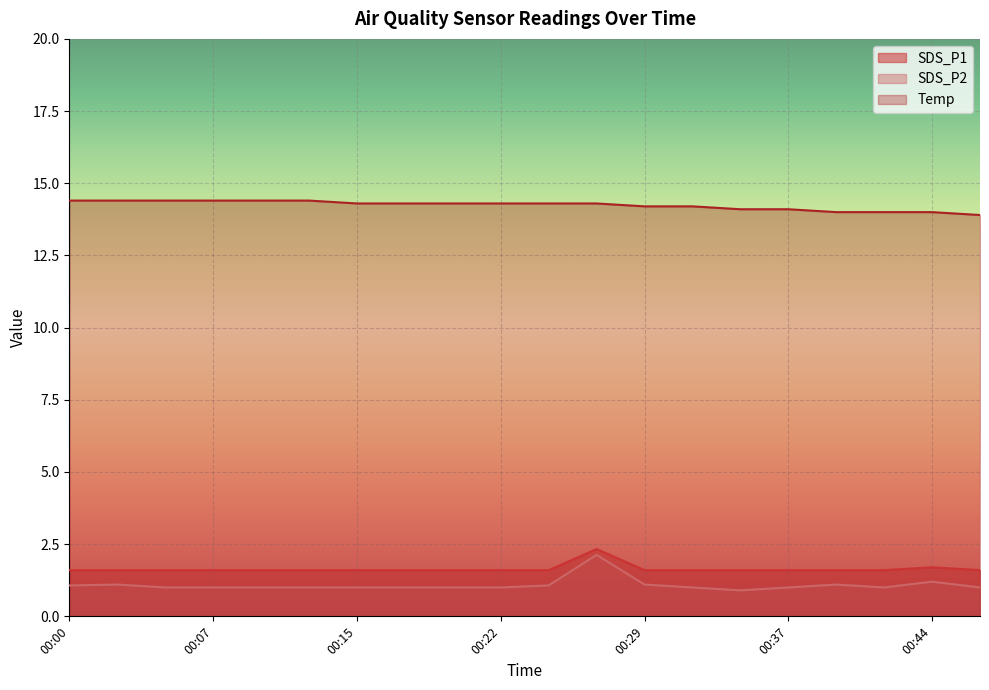

Is the value of SDS_P2 at 00:42 greater than the value of SDS_P1 at 00:17?

No